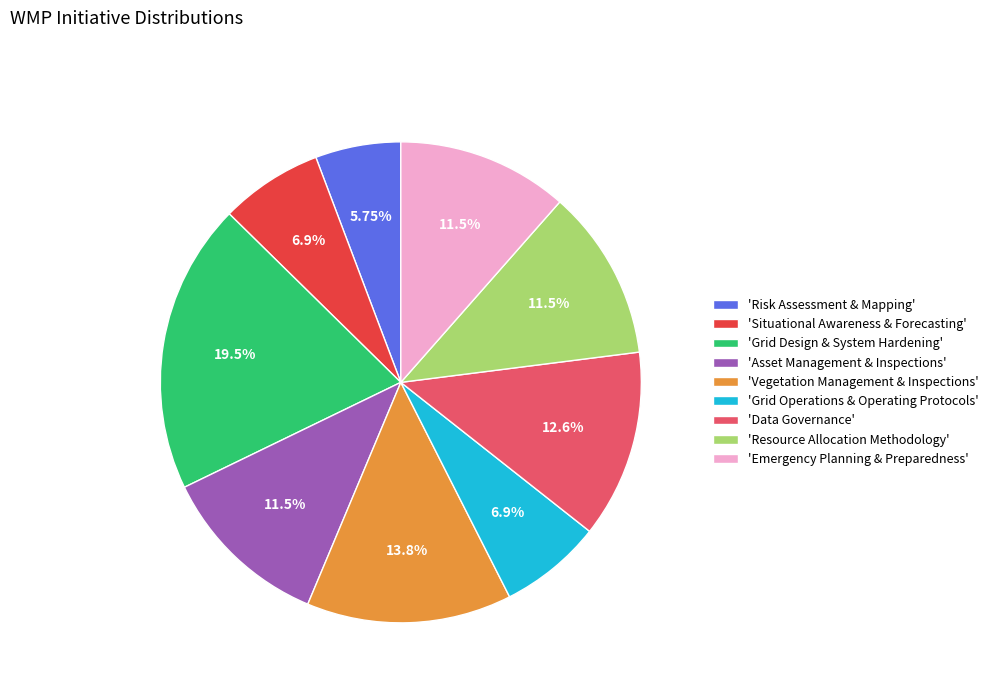

What is the largest slice in the pie chart?

'Grid Design & System Hardening'